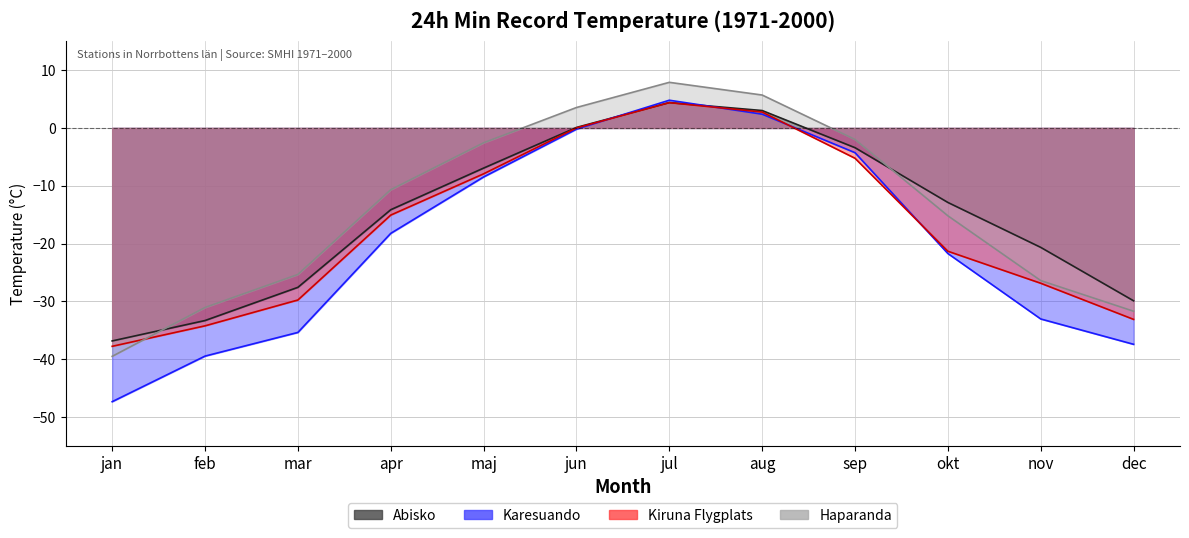

How many negative values does the Haparanda series have?

9